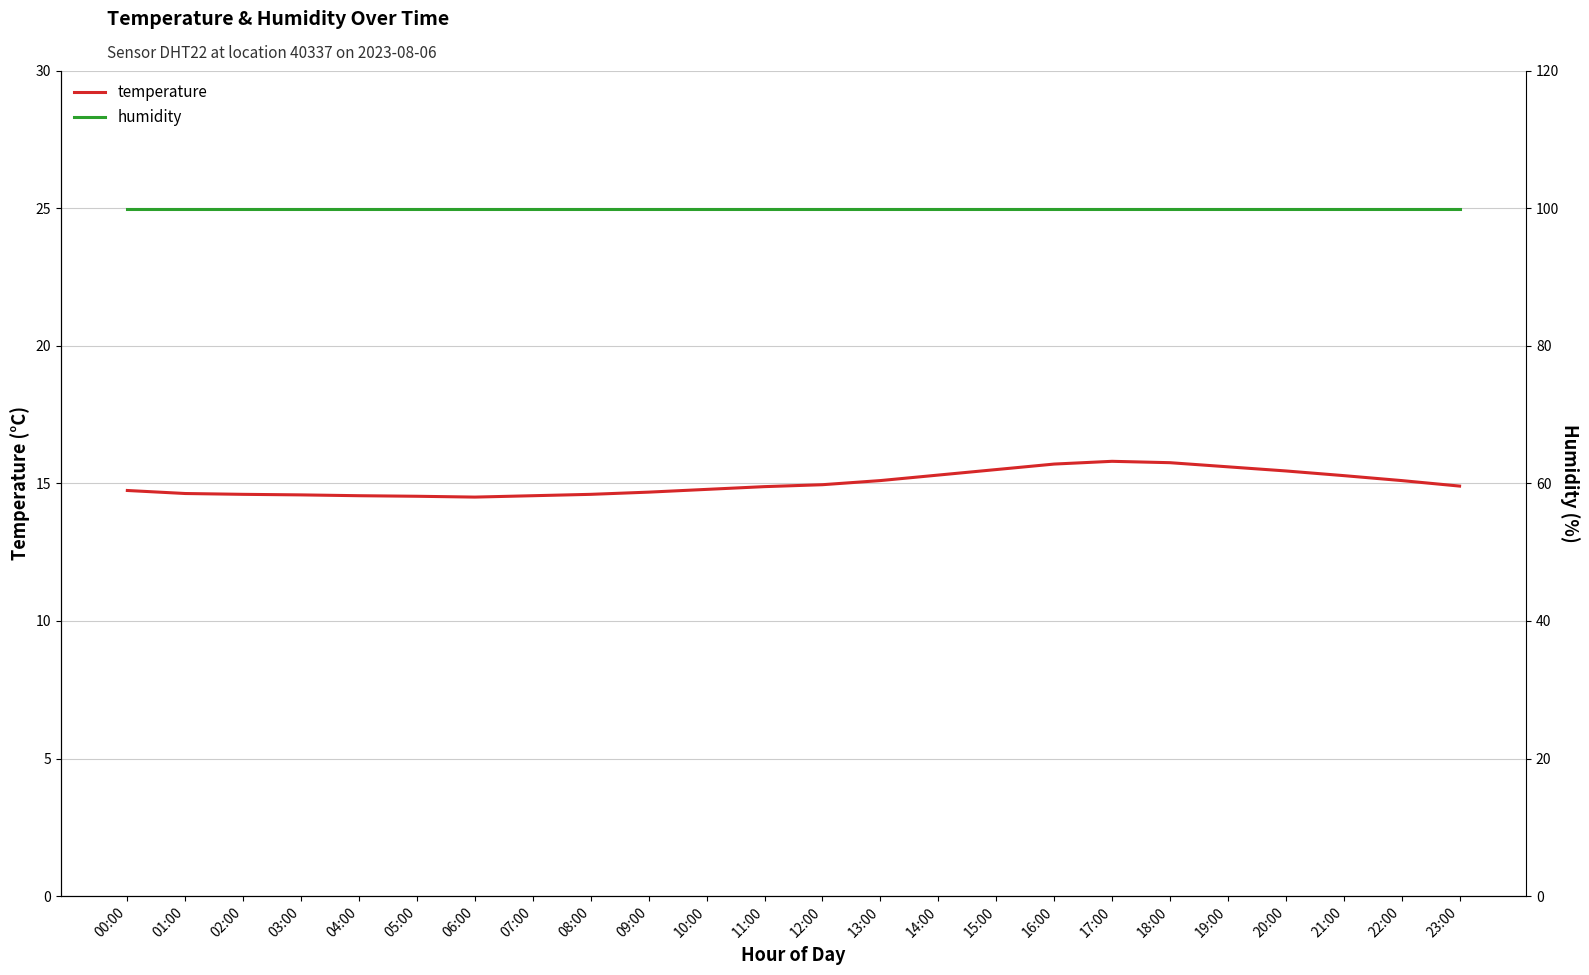

What is the average value of the temperature series?

15.0